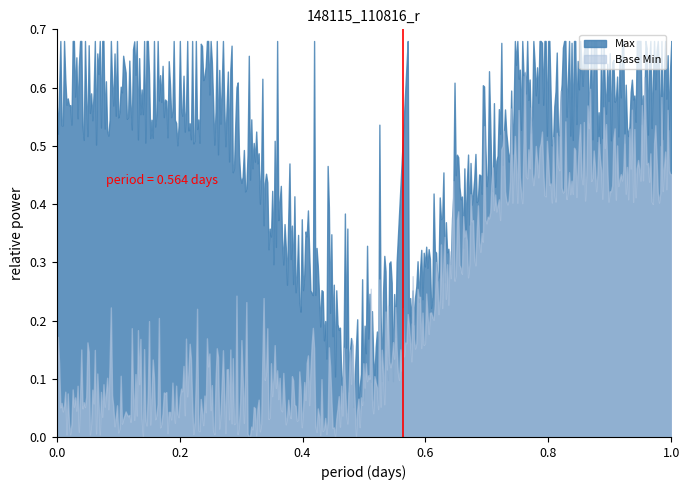

How many distinct data groups are displayed?

2